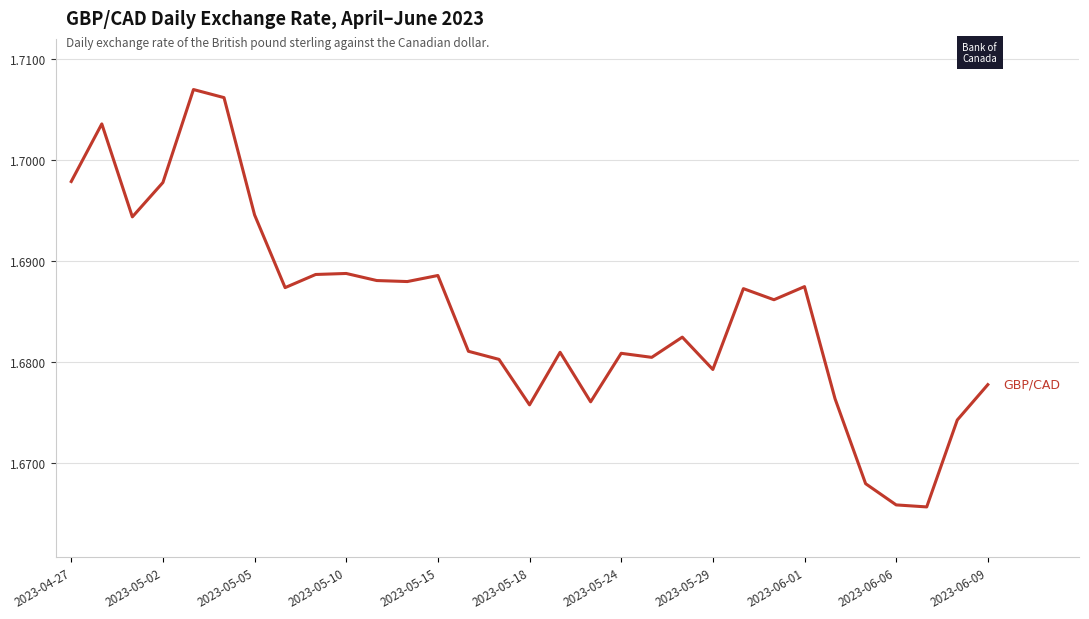

Does the chart have visible grid lines?

Yes